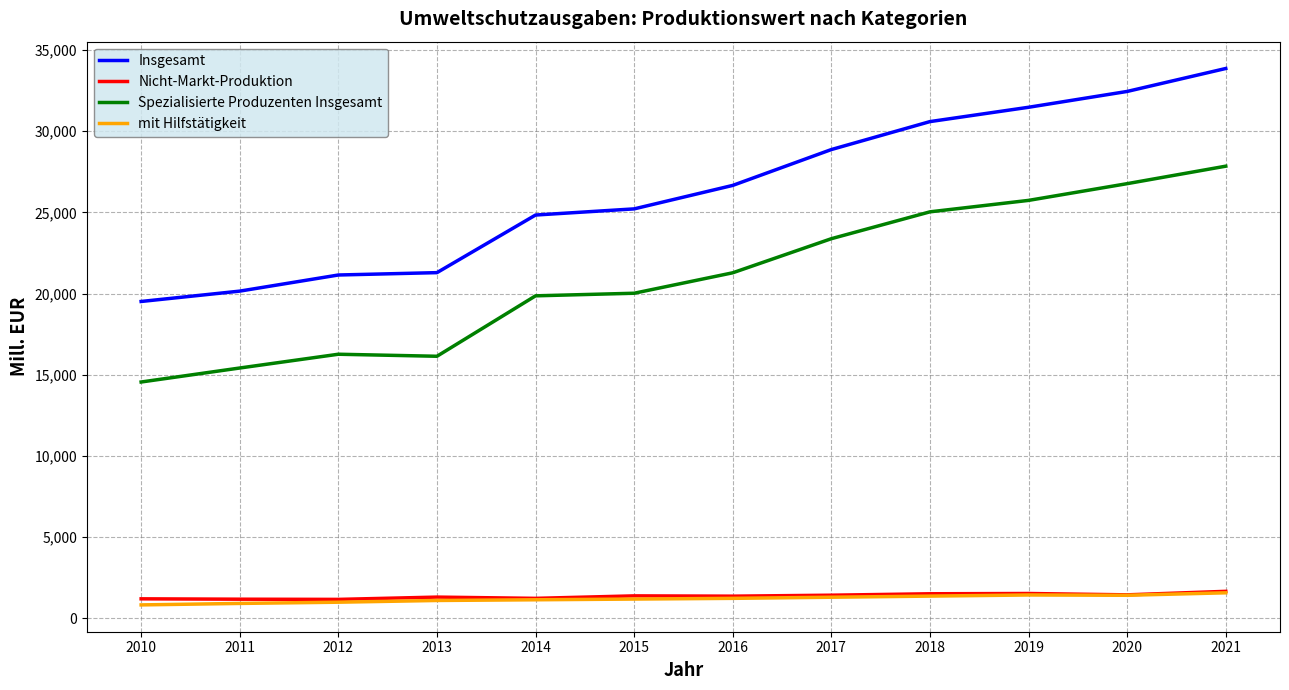

True or false: Nicht-Markt-Produktion has more than 1 interior local peaks.

True